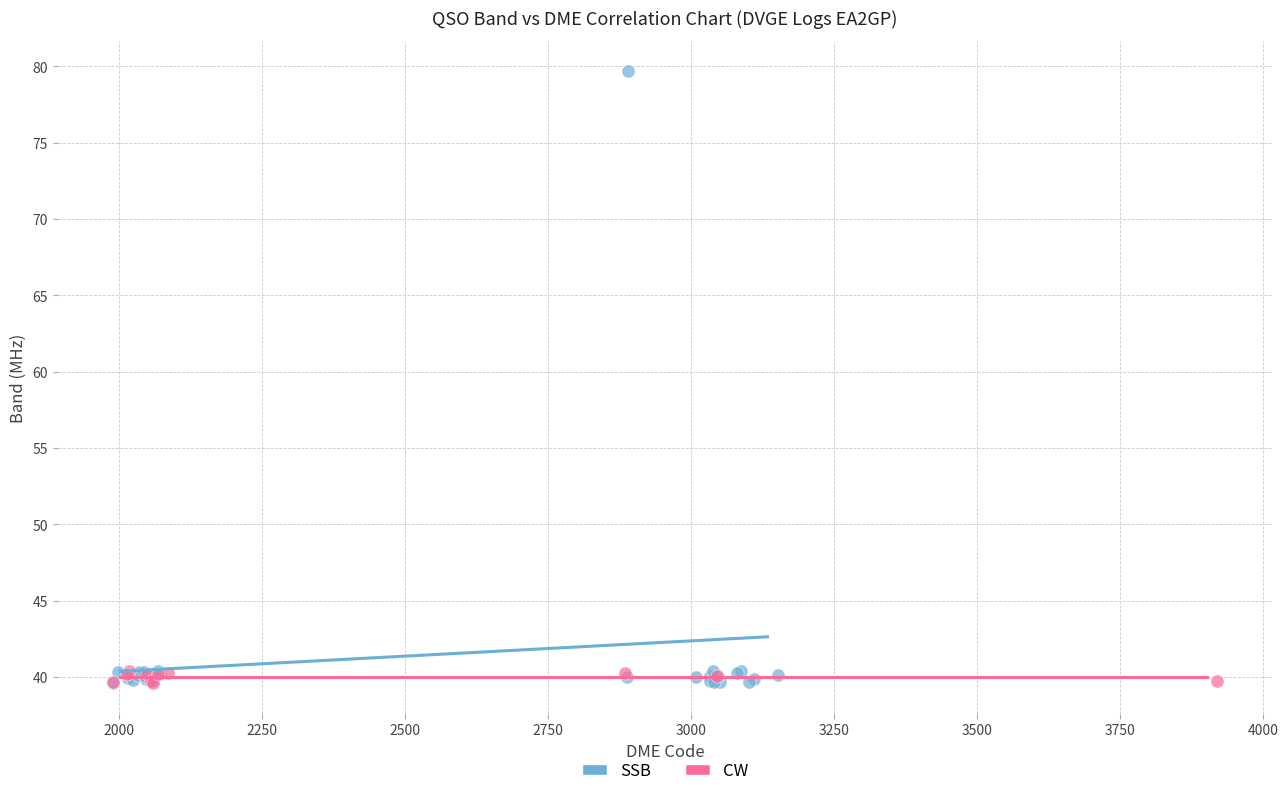

Which series has the widest spread of Y values?

SSB